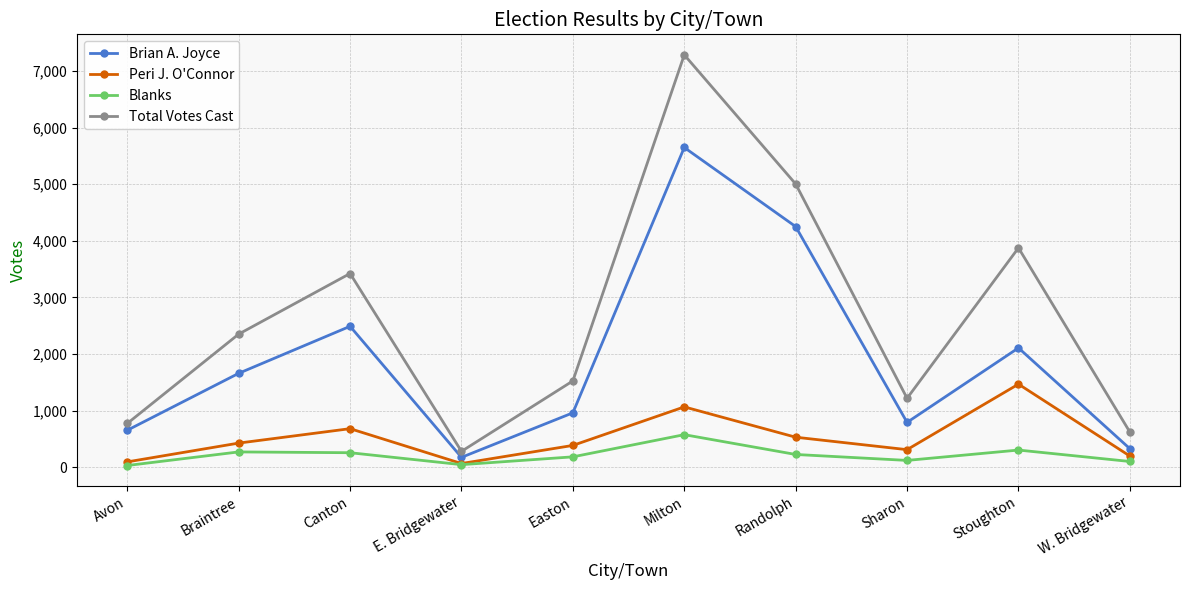

What is the spread (max minus min) of values at W. Bridgewater?

520